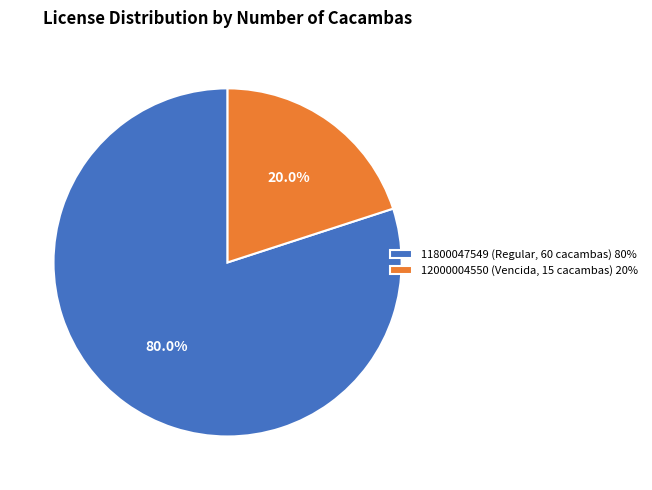

What portion of the pie excludes 12000004550 (Vencida, 15 cacambas)?

80.0%